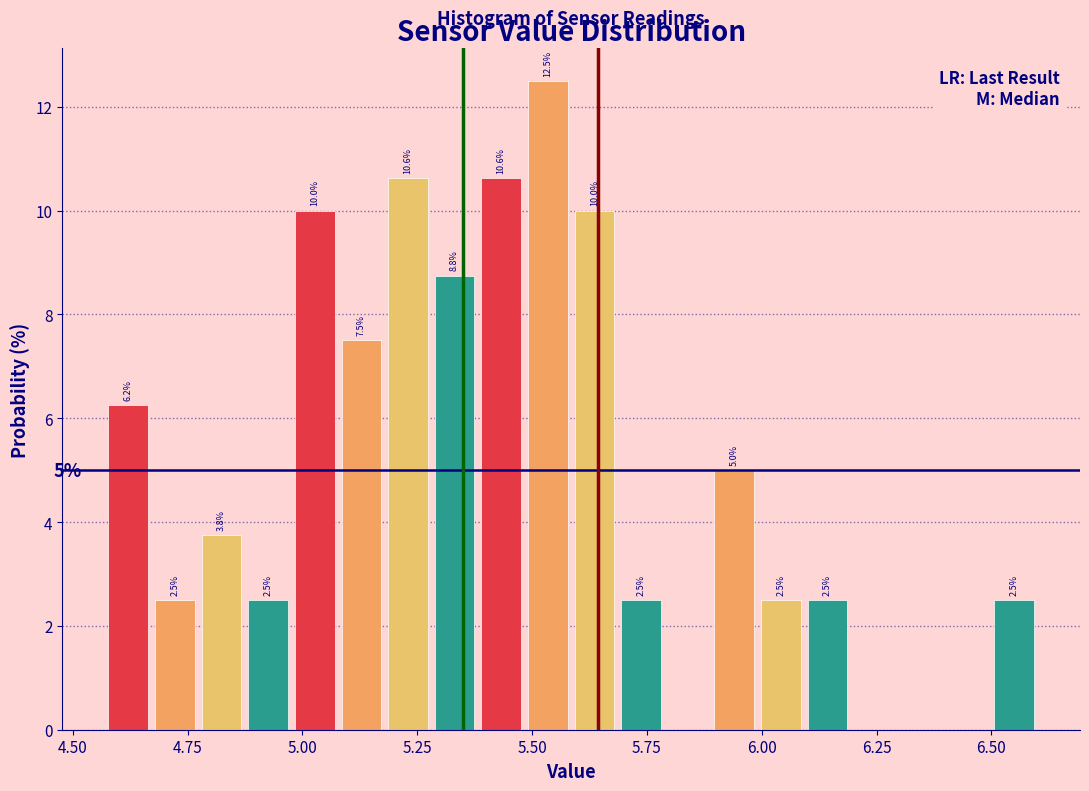

Read against the x-axis, roughly where is the centre of the tallest bar?

5.55